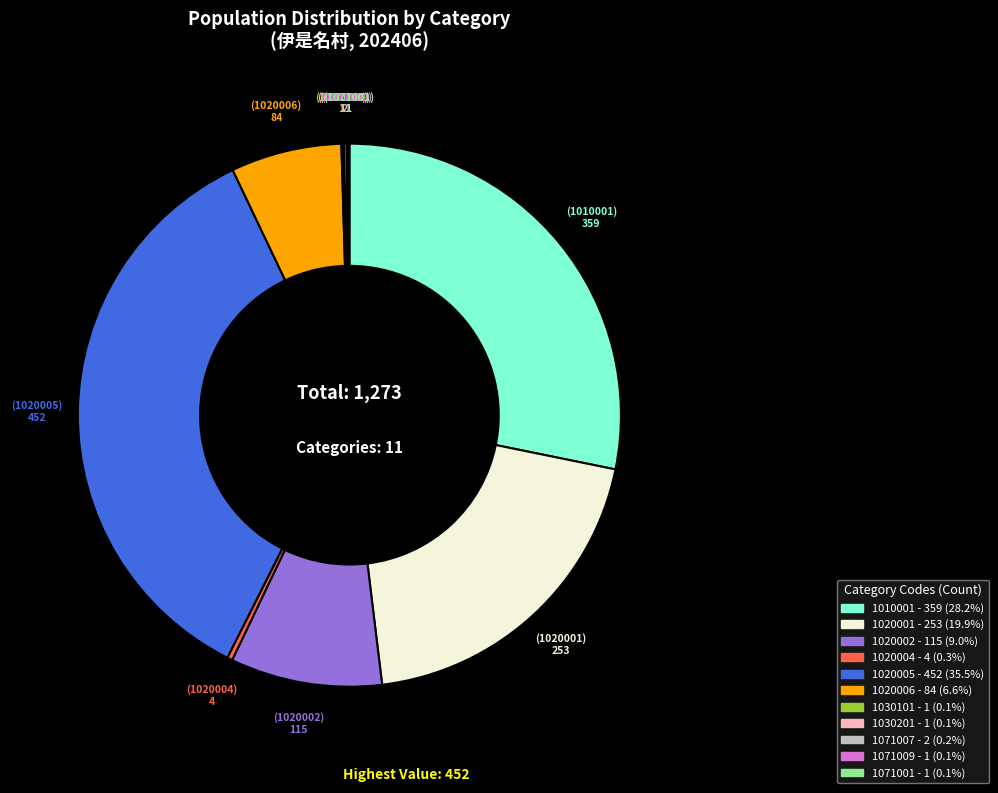

Which slice is the largest?

1020005